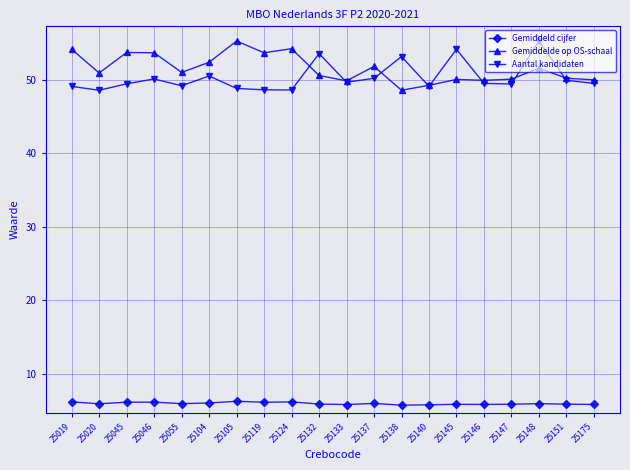

What is the greatest value displayed?

55.3